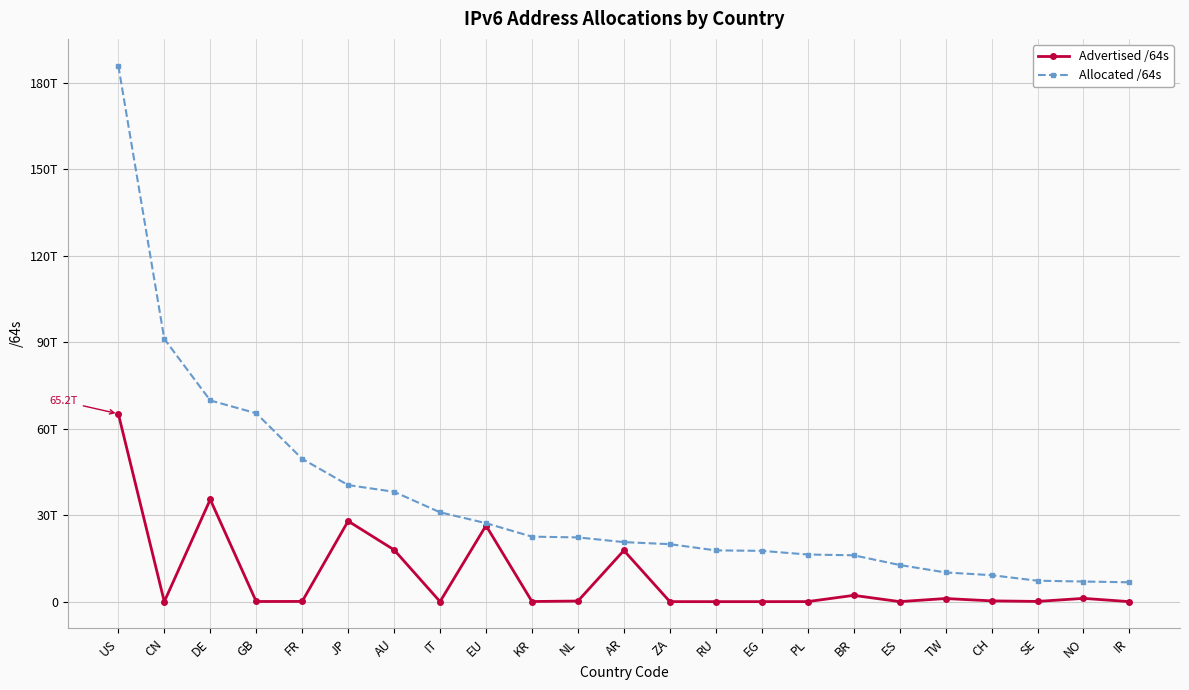

Reading left to right, extract all data points from this chart.

Advertised /64s: US=65191203373056	CN=8992915456	DE=35454956011520	GB=60129935360	FR=79993831424	JP=27962134757376	AU=17974843670528	IT=21474902016	EU=26396869197824	KR=51288408064	NL=219044118528	AR=17767207796736	ZA=12952010752	RU=4295950336	EG=8589934592	PL=22011772928	BR=2191495397376	ES=12884901888	TW=1088254246912	CH=274878103552	SE=81604509696	NO=1142461431808	IR=8589934592
Allocated /64s: US=185981453991936	CN=91177862103040	DE=69819013988352	GB=65382297174016	FR=49551043461120	JP=40450549415937	AU=38122190864384	IT=31005369958400	EU=27238683377664	KR=22552873598977	NL=22299488419840	AR=20658960728064	ZA=19954424479744	RU=17789769154560	EG=17630840881152	PL=16359541178368	BR=16089572442112	ES=12721694375936	TW=10131828310016	CH=9191238402048	SE=7267104260096	NO=6987933548544	IR=6717329244160